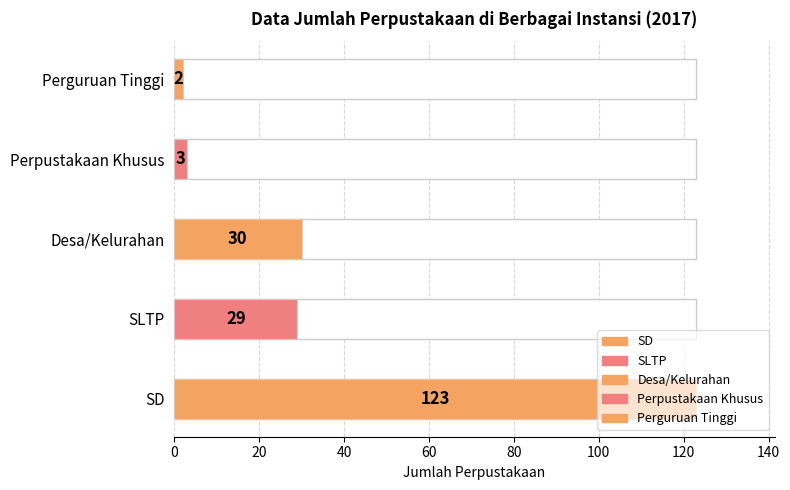

True or false: the data shows 29 at SLTP.

True